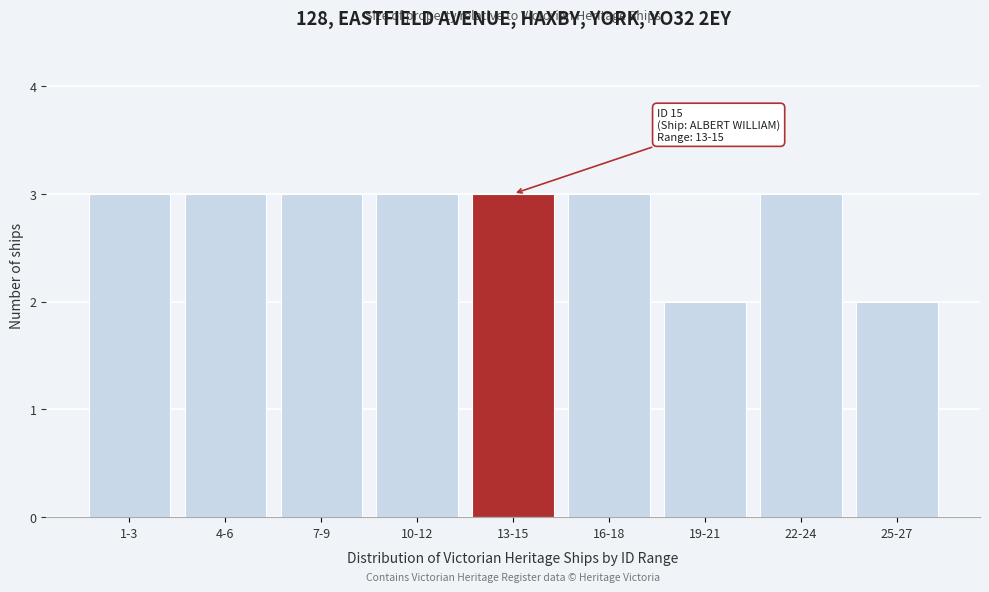

Reading right to left, extract all data points from this chart.

2	3	2	3	3	3	3	3	3